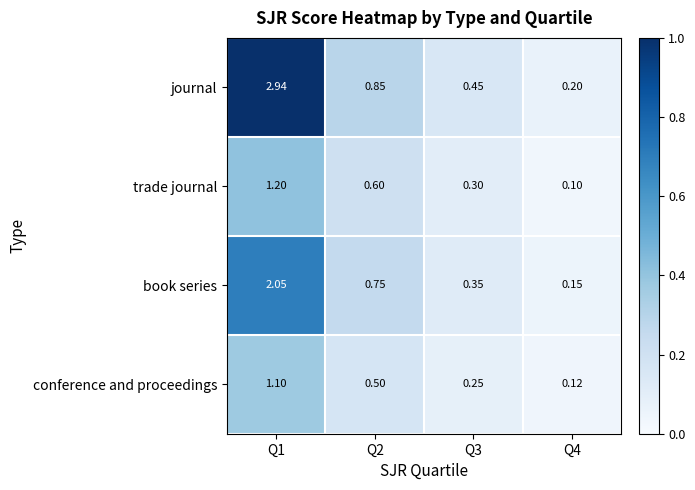

List the series in order of their peak value, lowest first.

conference and proceedings, trade journal, book series, journal